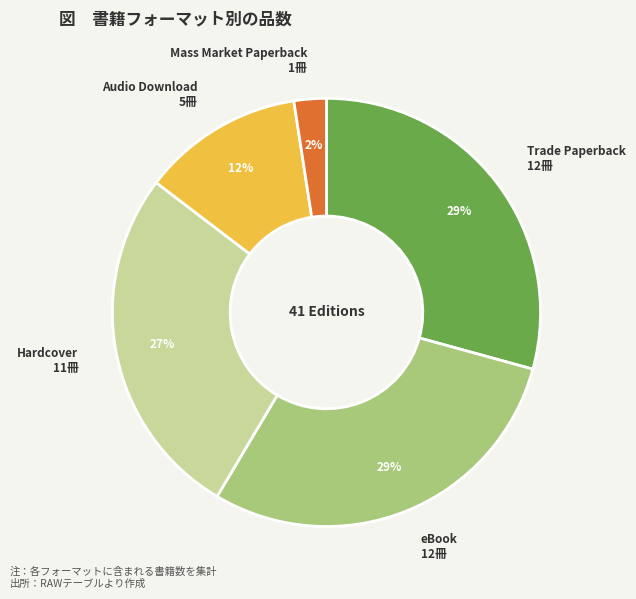

To the nearest percent, what is the difference between the eBook and Hardcover slice percentages?

2%